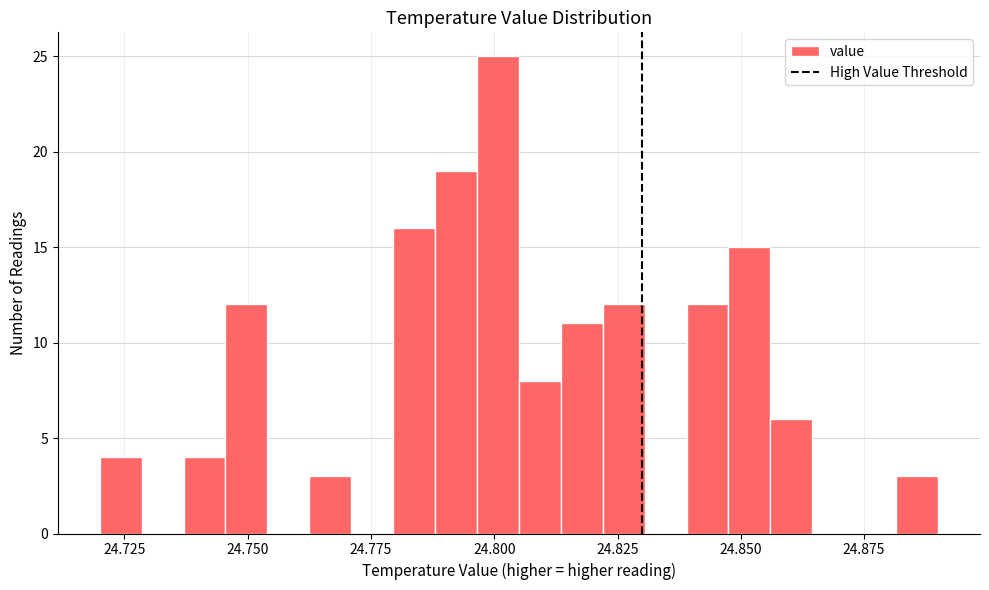

Around what value on the x-axis is the tallest bar? Give the approximate position of its centre, as read against the axis.

24.800